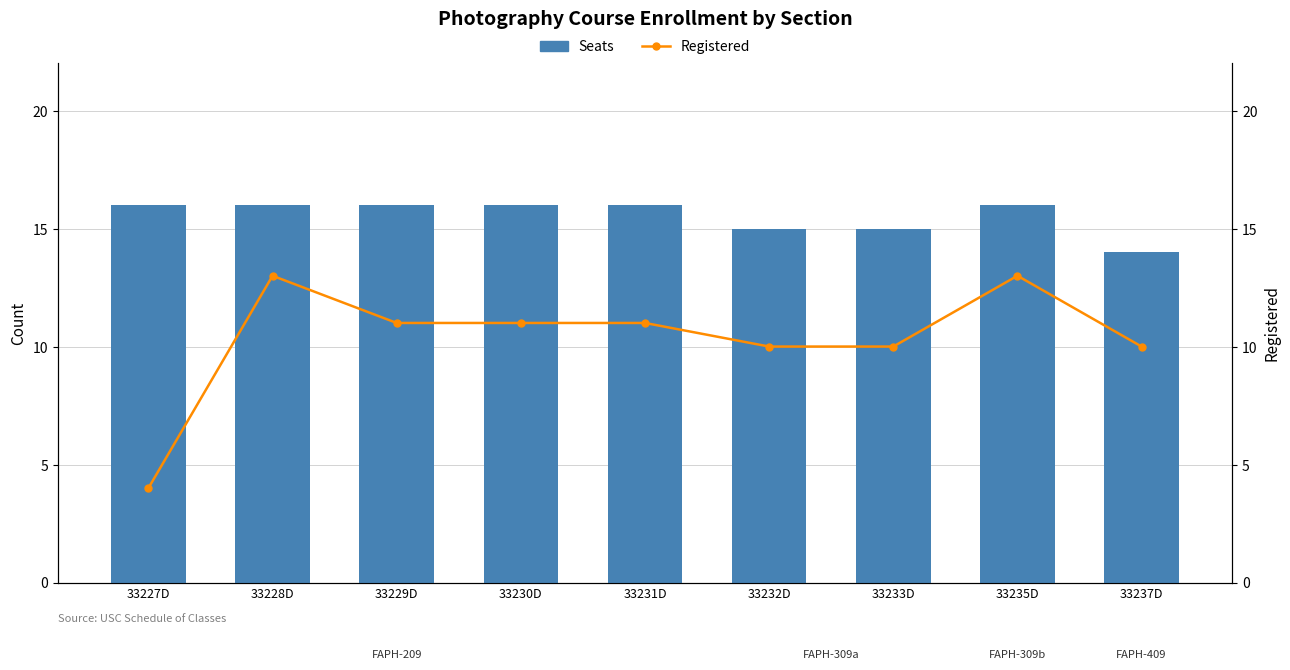

How many data points in Seats are less than 16?

3